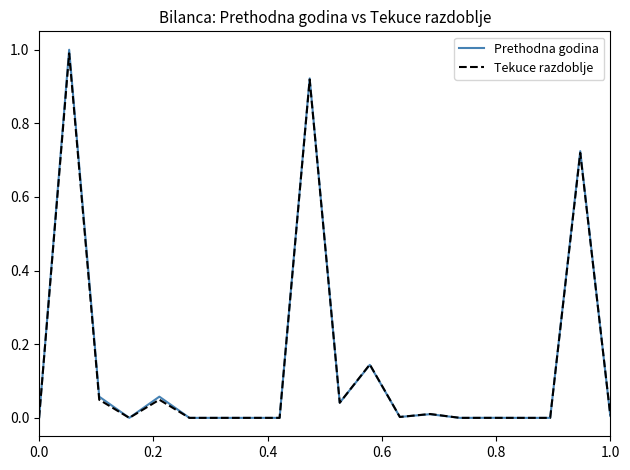

True or false: Prethodna godina has more than 1 interior local peaks.

True